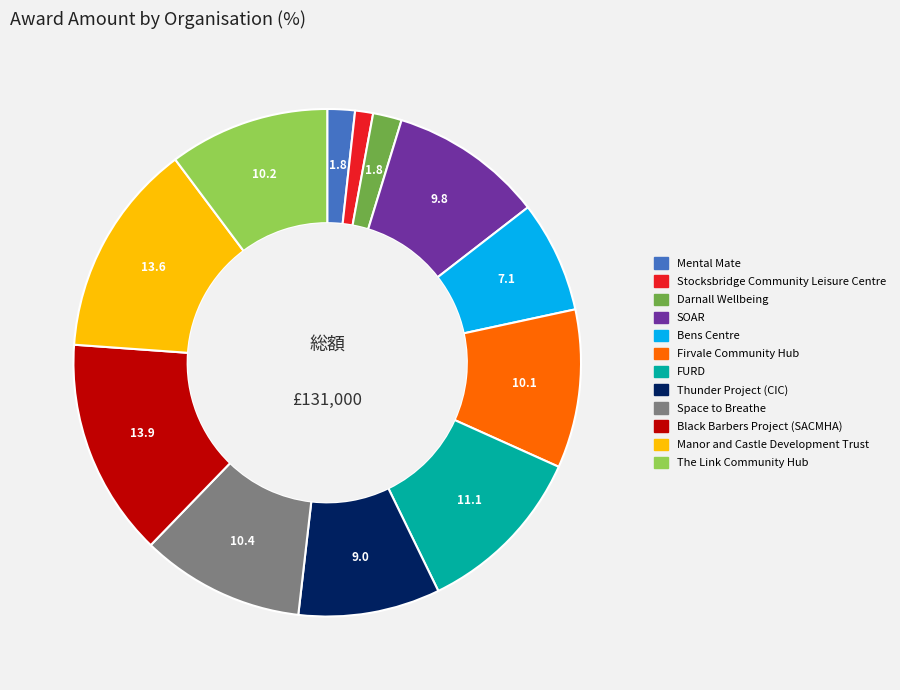

Is it true that Firvale Community Hub is 10% of the pie?

True